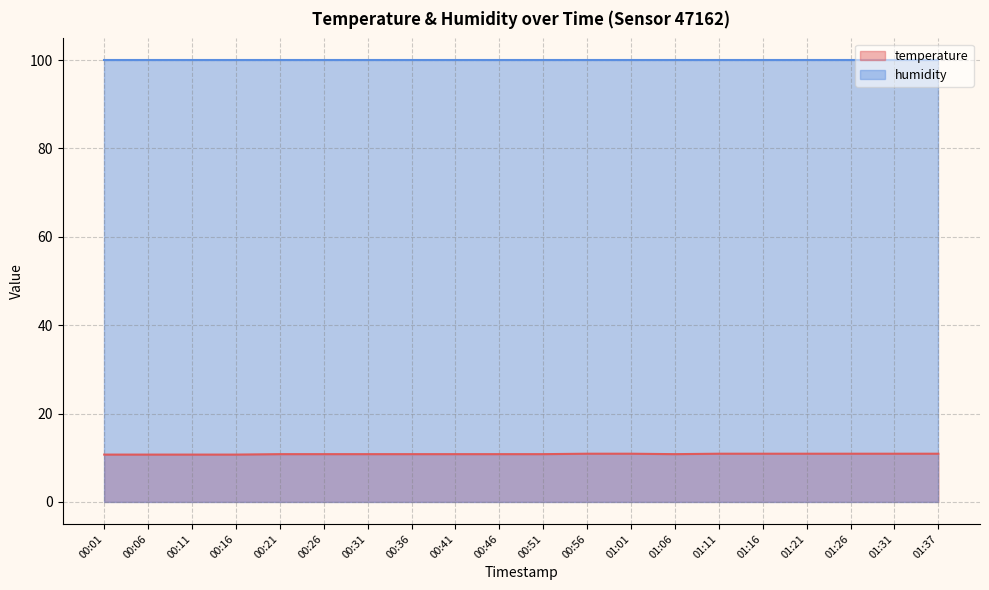

What is the greatest value displayed?

99.9